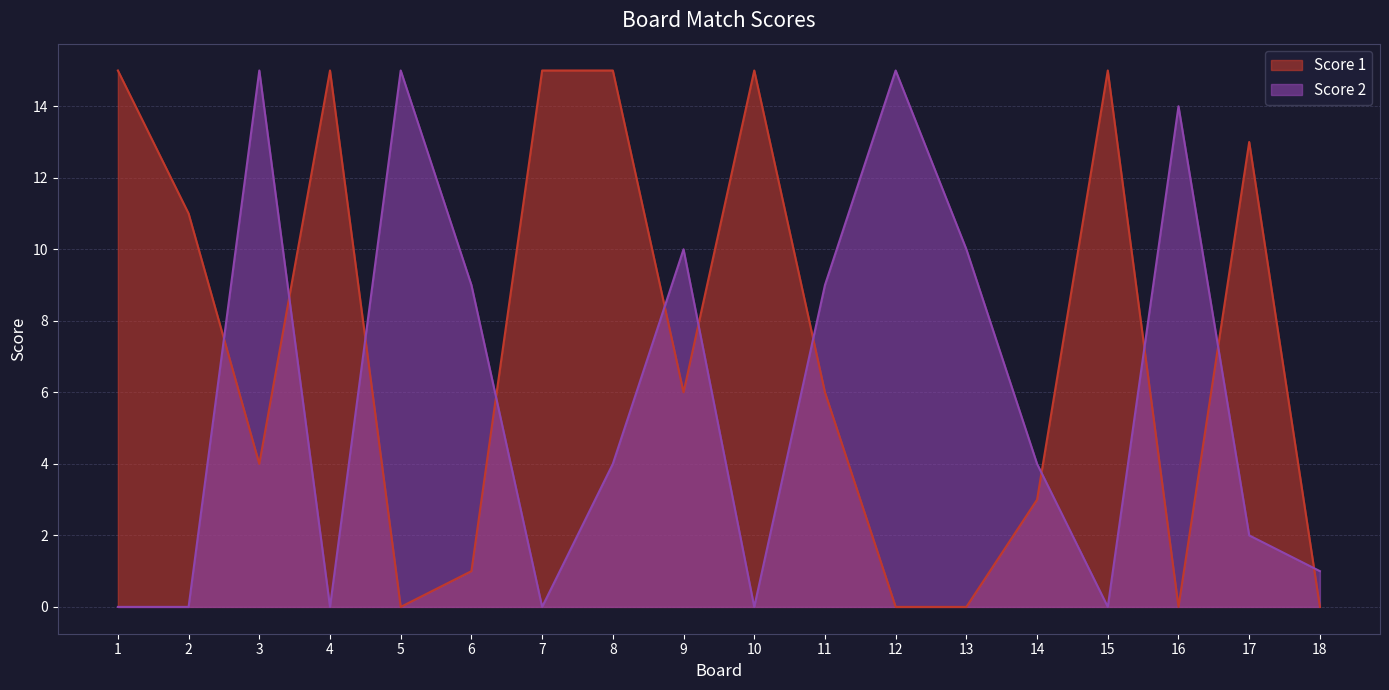

In Score 1, how many points are lower than both neighbors (excluding endpoints)?

4